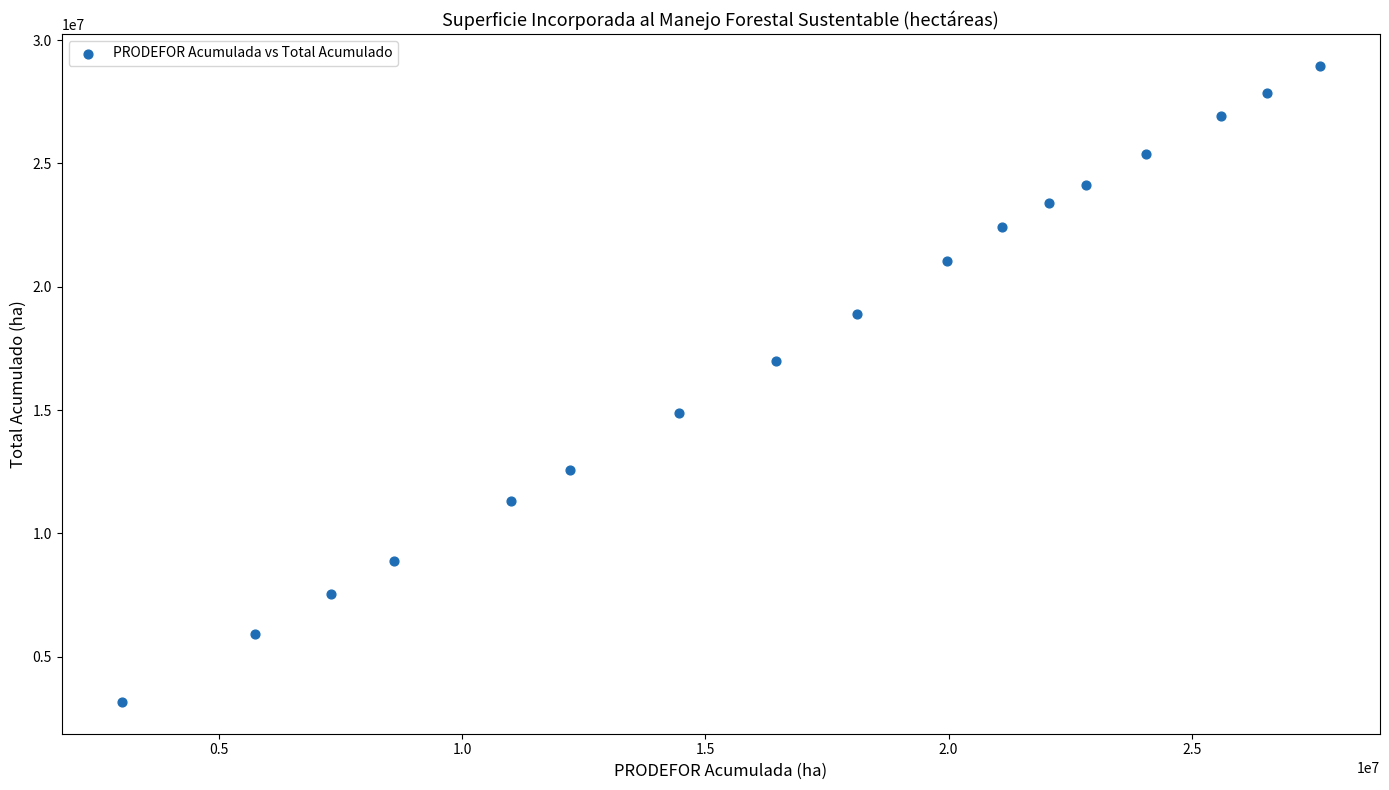

What is the range of Y values (max minus min)?

25790050.5